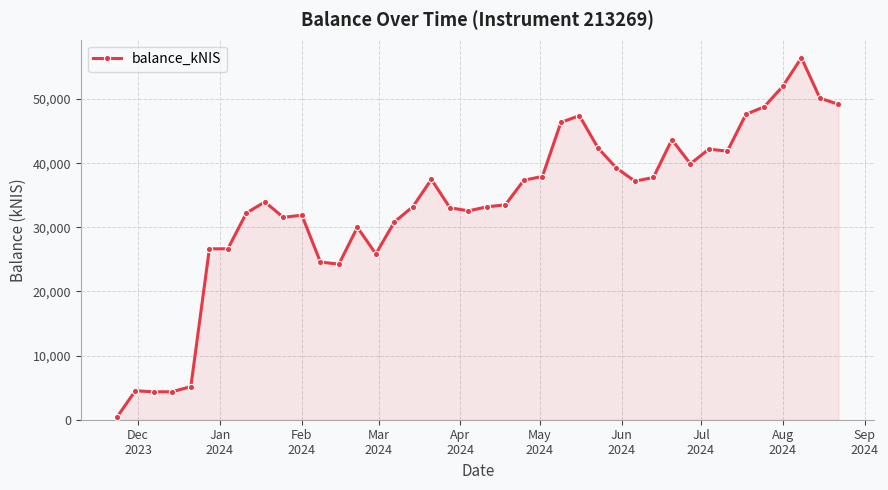

True or false: there are more than 2 points higher than both neighbors.

True